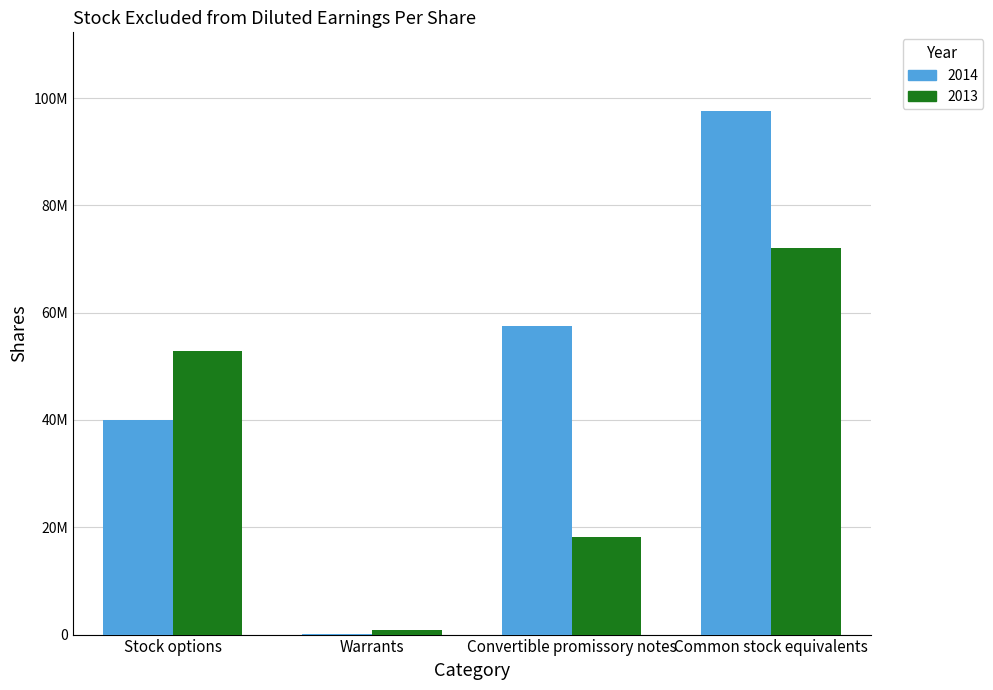

Which series has the largest total across all categories?

2014